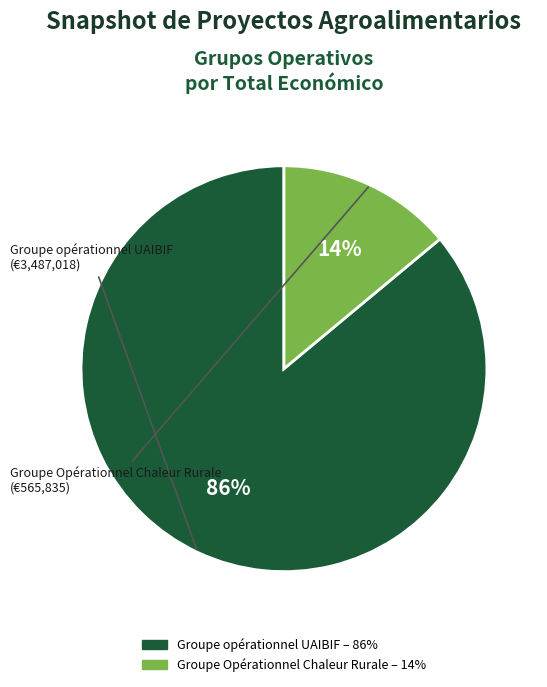

Between Groupe Opérationnel Chaleur Rurale and Groupe opérationnel UAIBIF, which is larger?

Groupe opérationnel UAIBIF